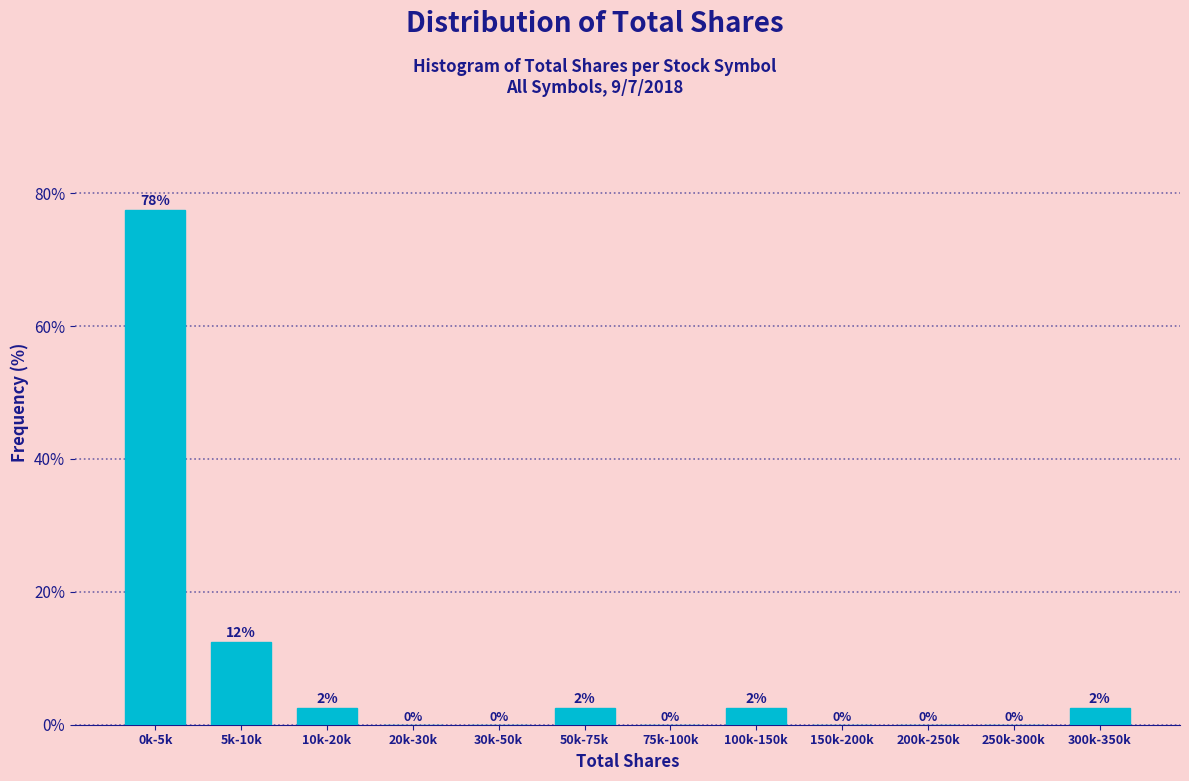

Which category has the highest value across all series?

0k-5k